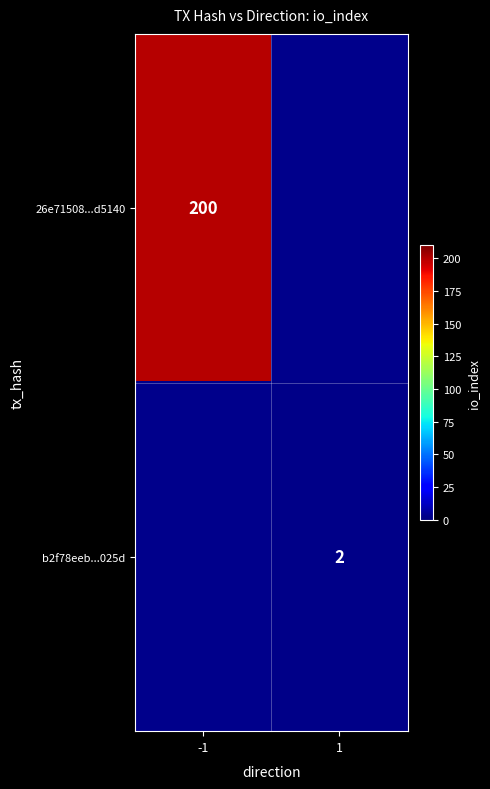

Is the value of b2f78eeb...025d at 1 greater than the value of 26e71508...d5140 at -1?

No